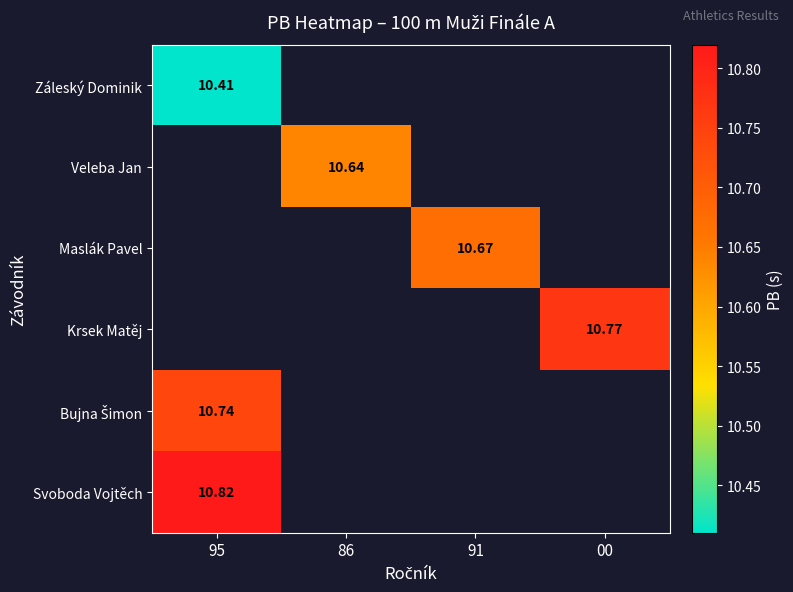

How many positive values does the Krsek Matěj series have?

1